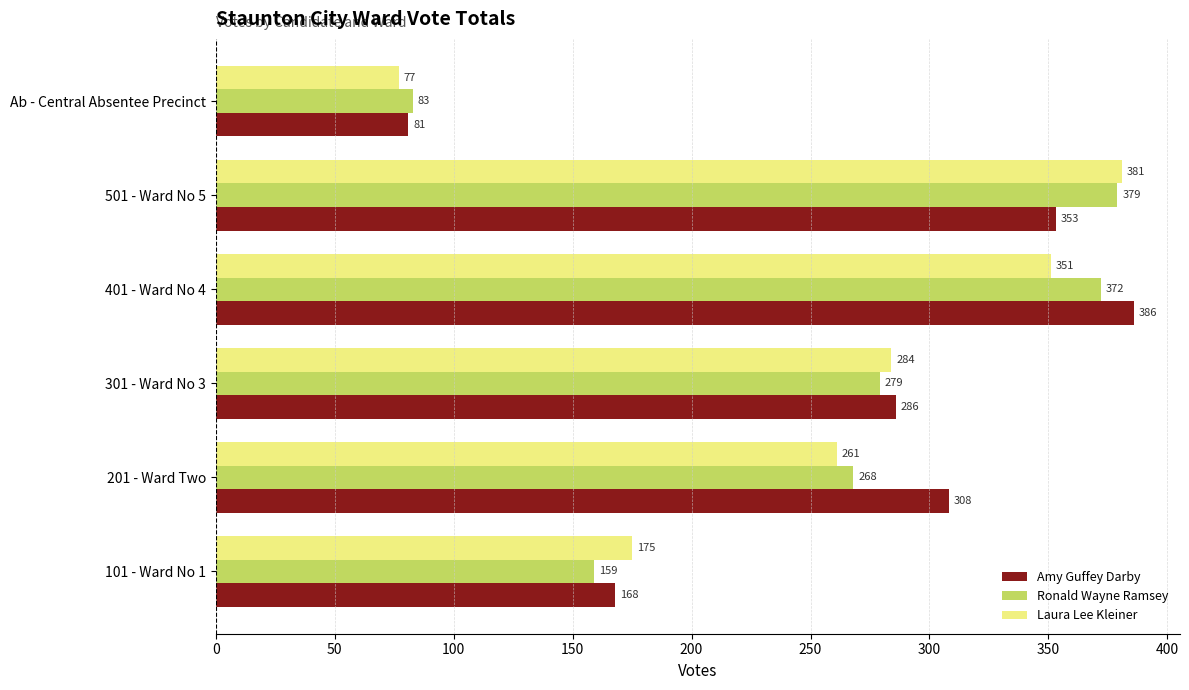

What is the sum of all Laura Lee Kleiner values?

1529